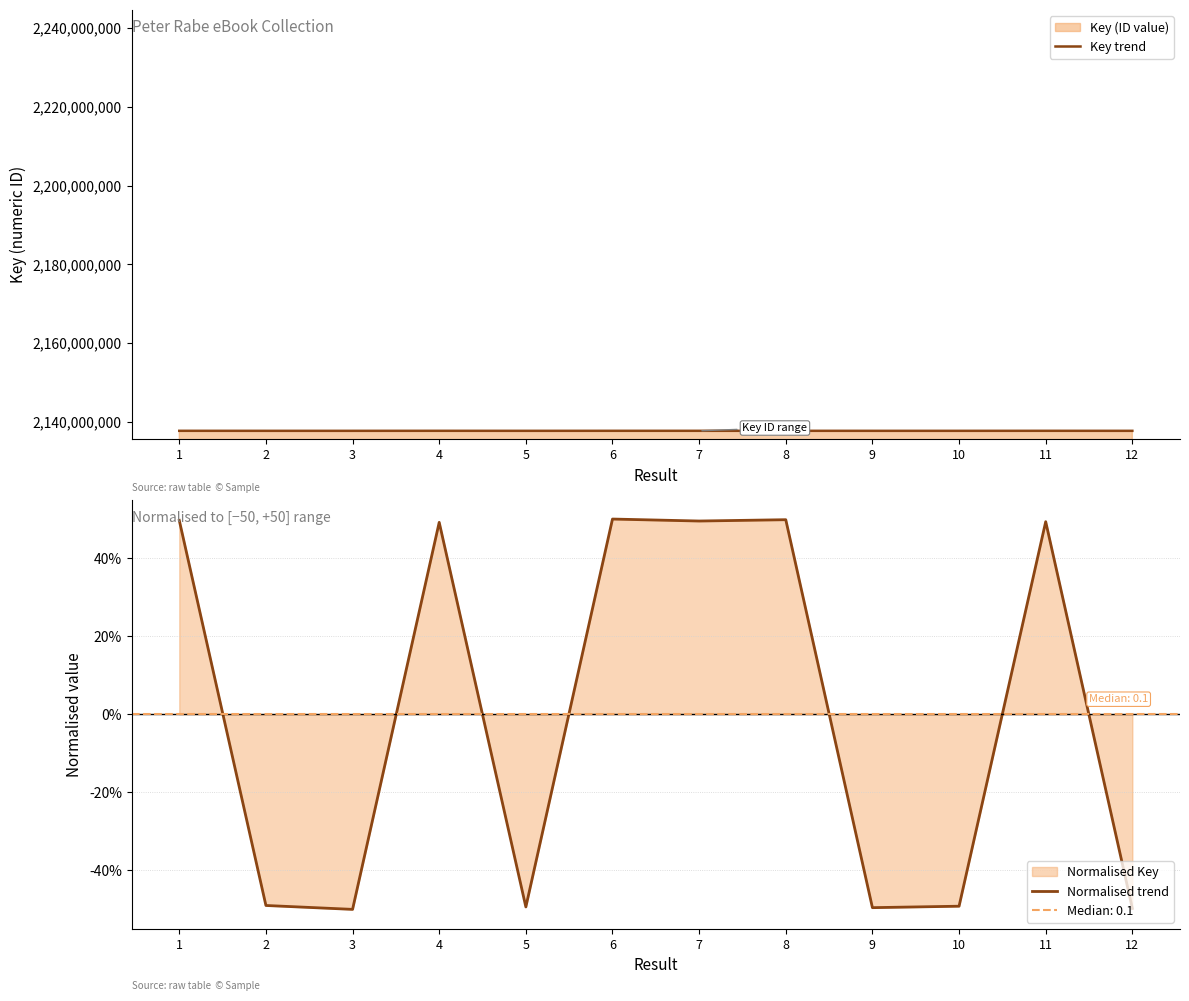

Where does the Key trend series first go above 2137719898?

1